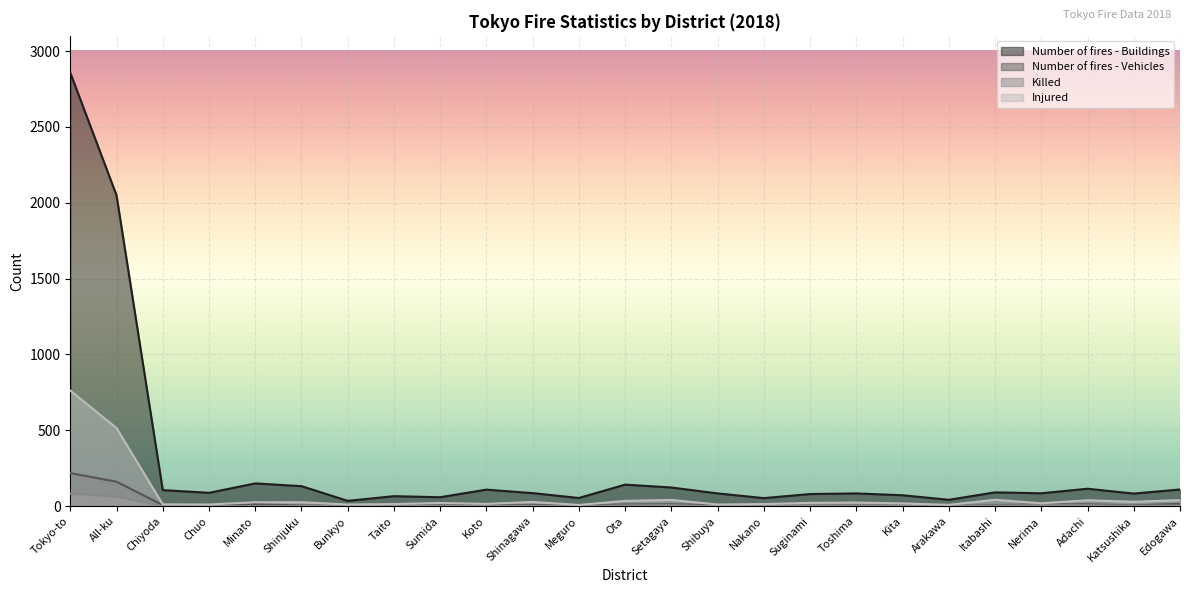

True or false: Number of fires - Buildings and Killed cross at least once.

False